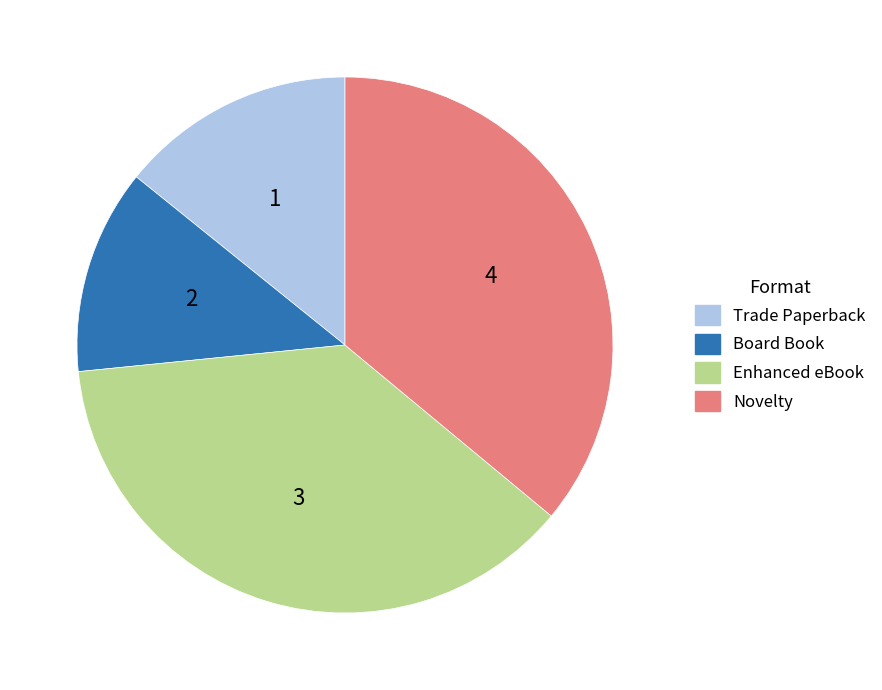

Is there a majority slice in this chart?

No